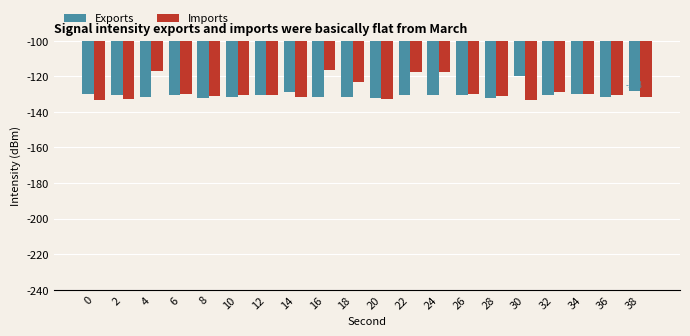

What is the minimum value for Imports?

-133.4